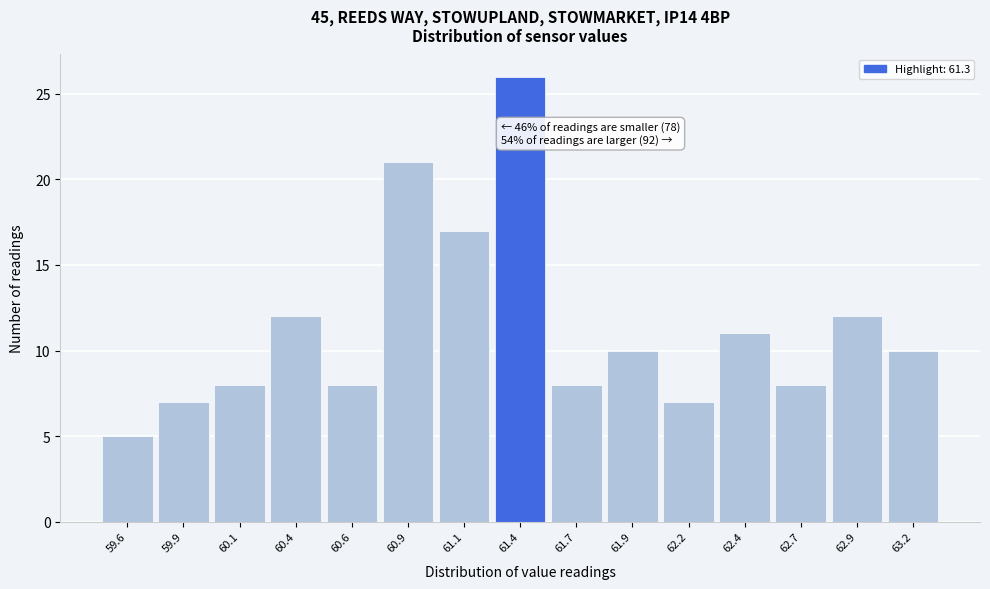

Reading right to left, transcribe all the data shown in this chart.

10	12	8	11	7	10	8	26	17	21	8	12	8	7	5